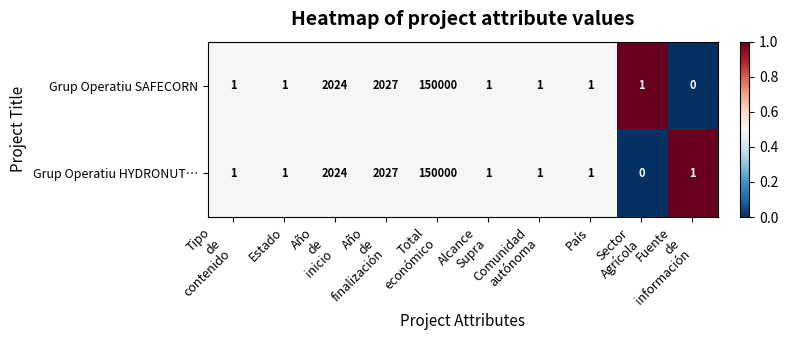

What is the greatest value displayed?

150000